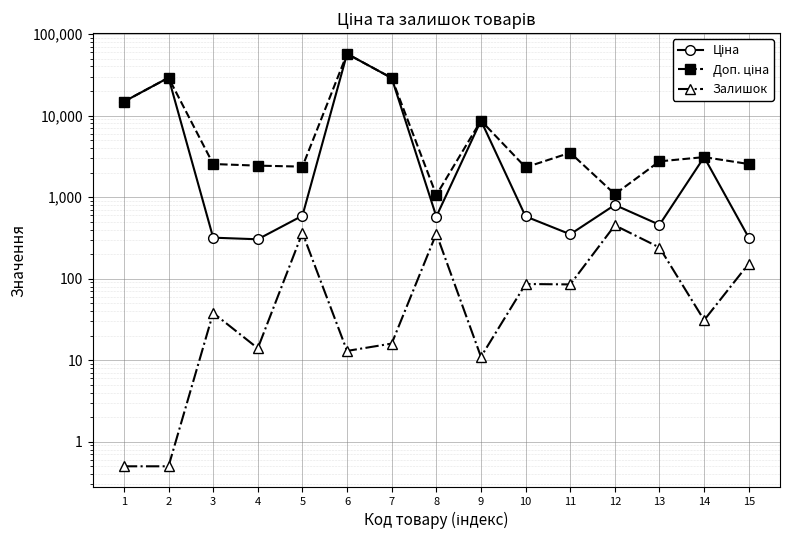

What is the difference between the maximum and minimum values in the Залишок series?

450.5